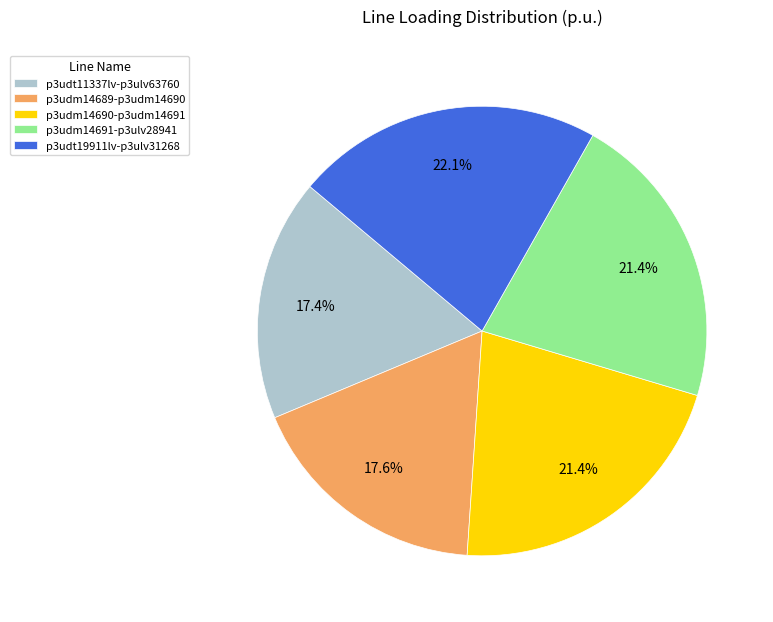

What is the largest slice in the pie chart?

p3udt19911lv-p3ulv31268